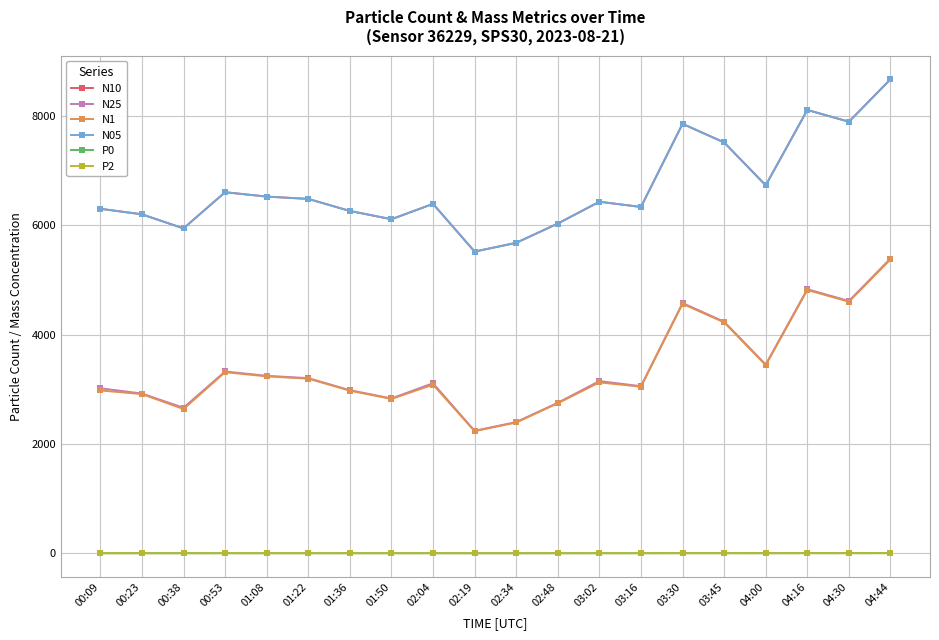

What is the label of the 11th point from the left?

02:34